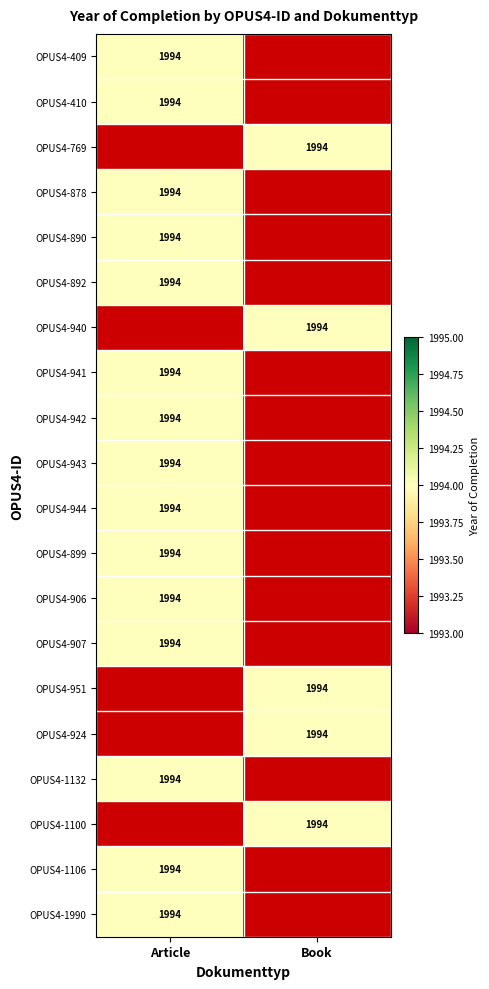

Is the value of OPUS4-907 at Book greater than the value of OPUS4-1106 at Book?

No